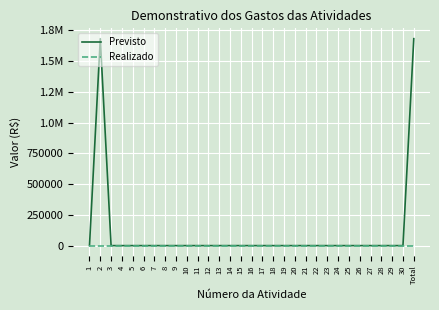

Which series has the largest total across all categories?

Previsto